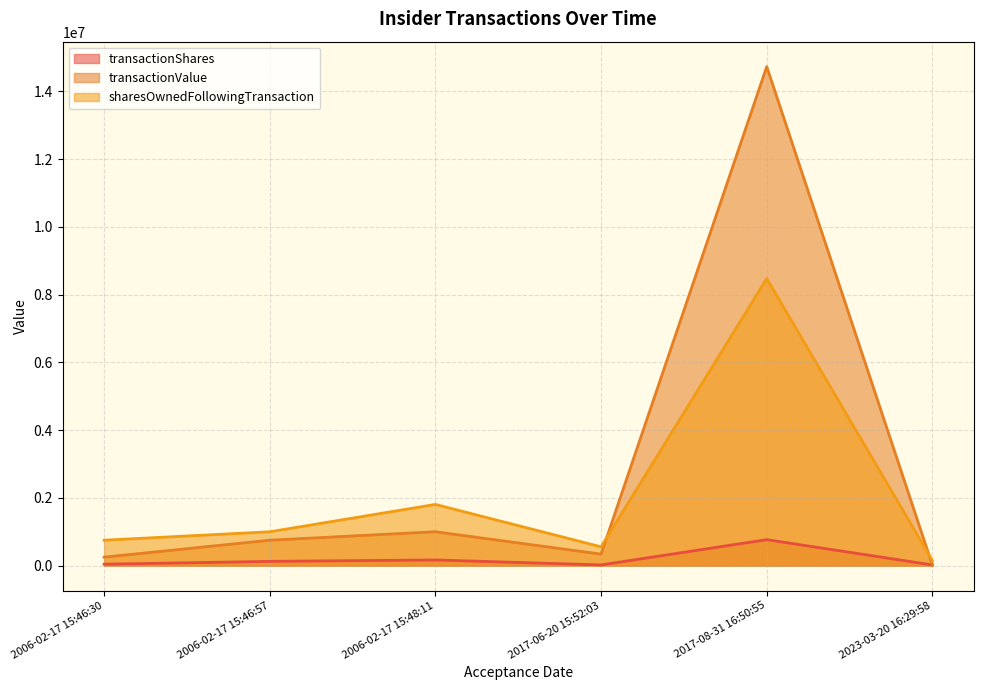

How many values in the sharesOwnedFollowingTransaction series are below 998889?

3